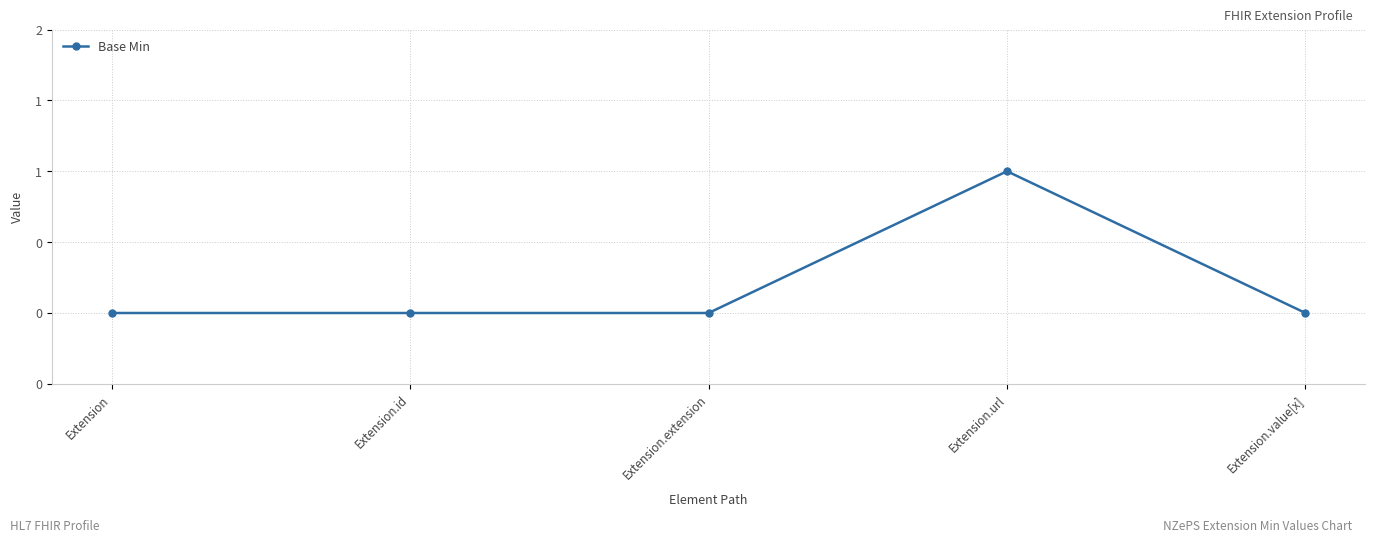

Reading left to right, what are all the values shown in this chart?

Extension=0	Extension.id=0	Extension.extension=0	Extension.url=1	Extension.value[x]=0